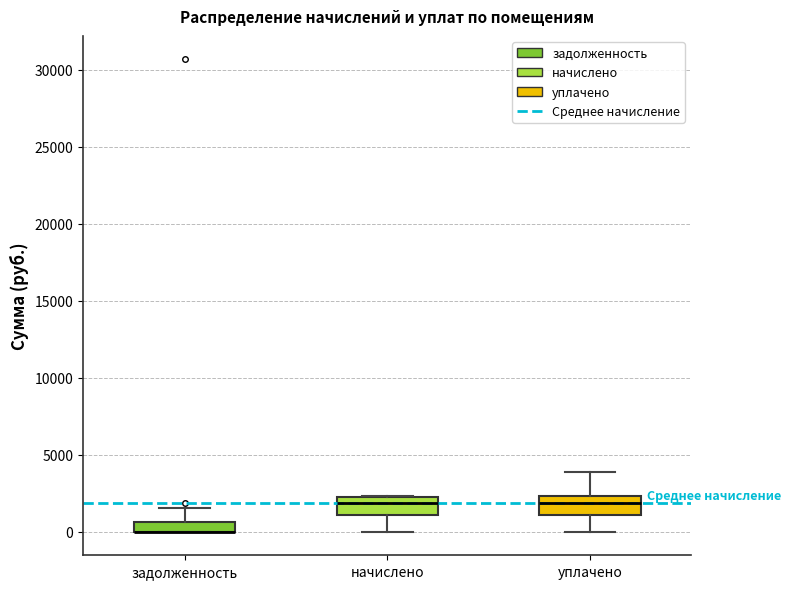

Where does the median line of the box for уплачено sit on the y-axis? The values are not printed on the chart, so give them approximately, as read against the axis.

2000